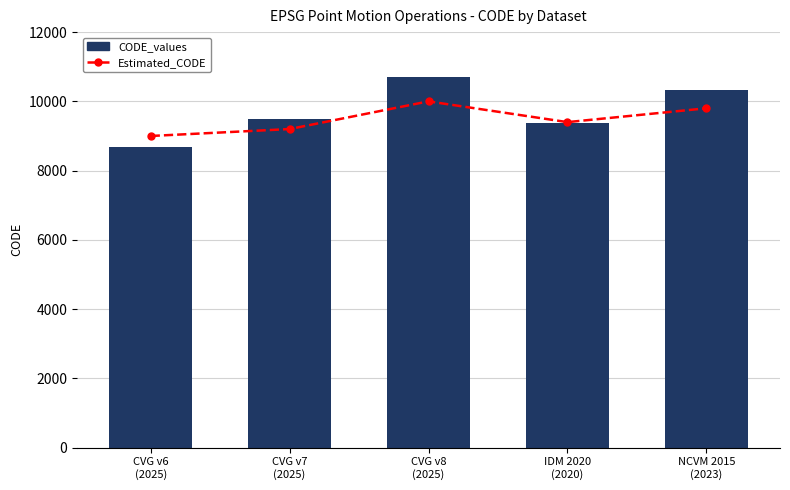

At which label is Estimated_CODE closest to 9500?

IDM 2020
(2020)